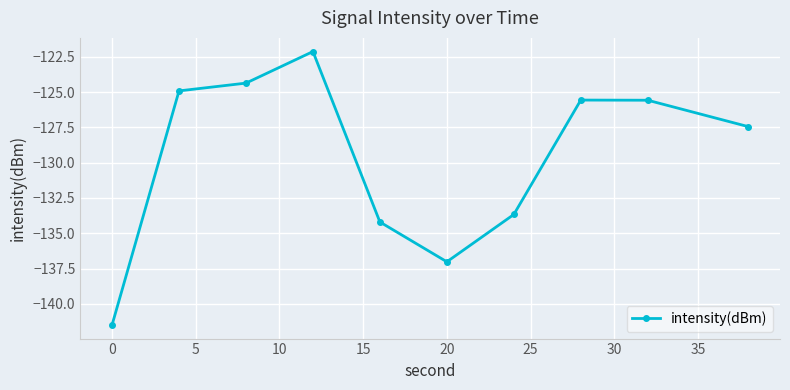

What is the difference between the second highest and minimum values?

17.1